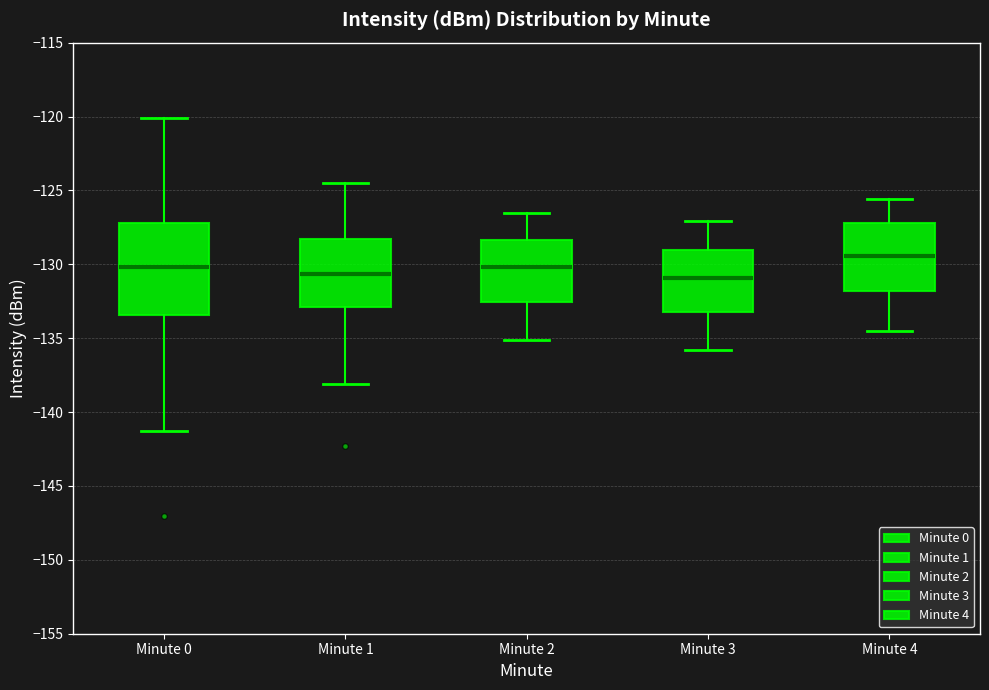

Where does the lower whisker of the box for Minute 2 end on the y-axis? The values are not printed on the chart, so give them approximately, as read against the axis.

-135.0